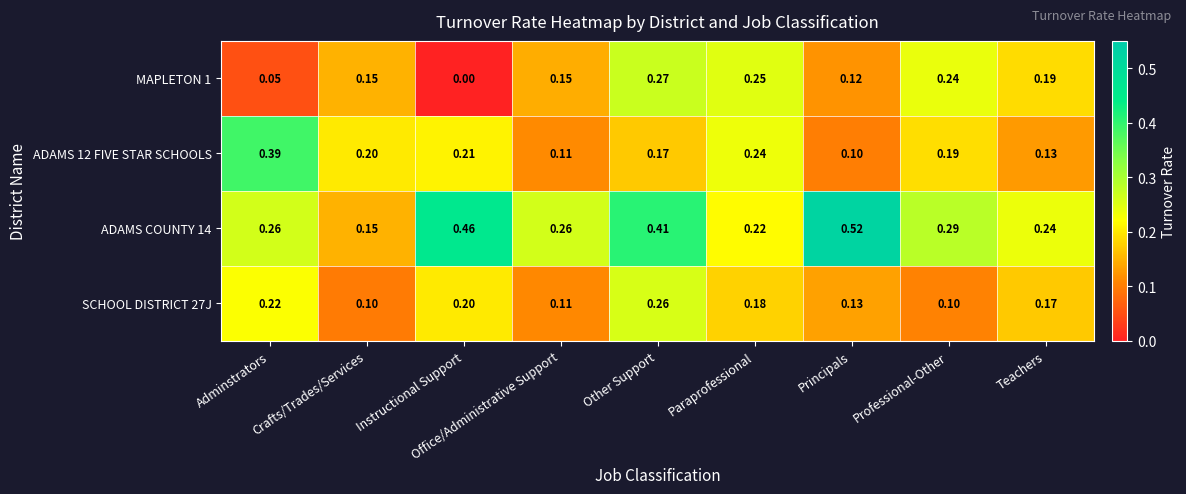

Where is ADAMS COUNTY 14 nearest to the value 0?

Crafts/Trades/Services